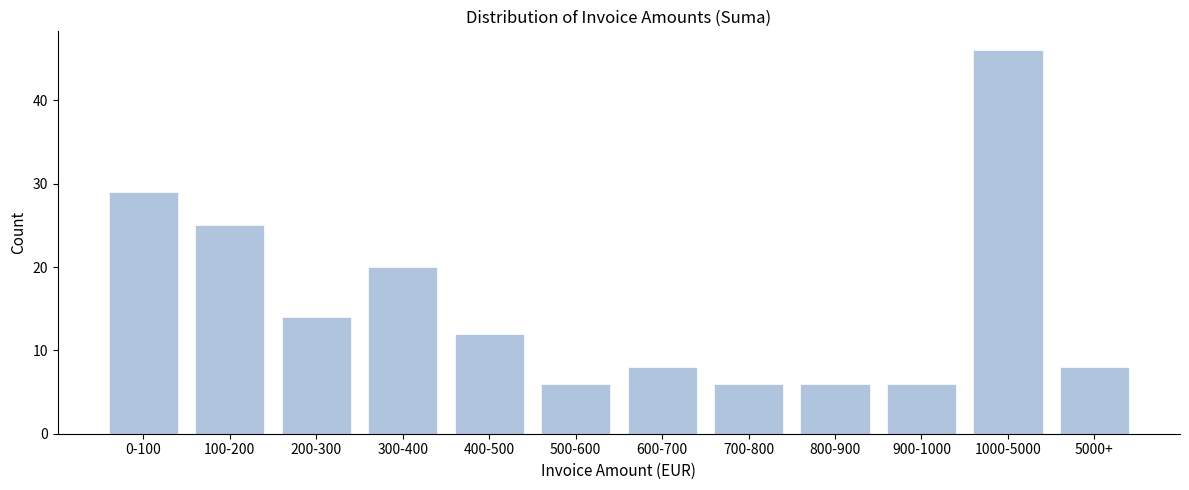

Reading right to left, transcribe all the data shown in this chart.

8	46	6	6	6	8	6	12	20	14	25	29